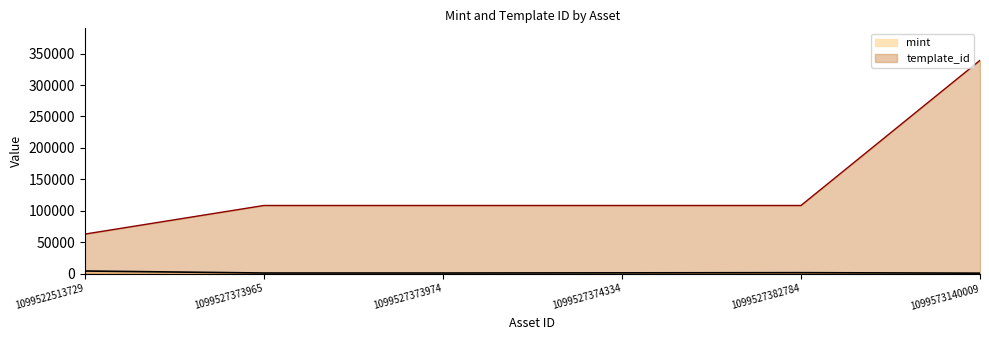

At which category does the chart reach its peak across all series?

1099573140009